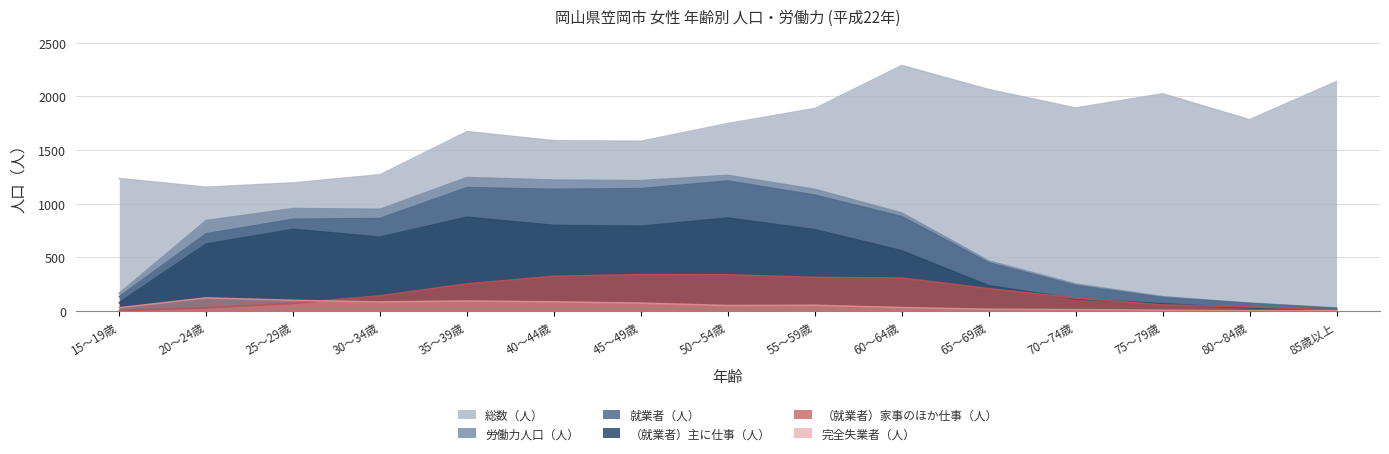

What position from the right is 85歳以上?

1